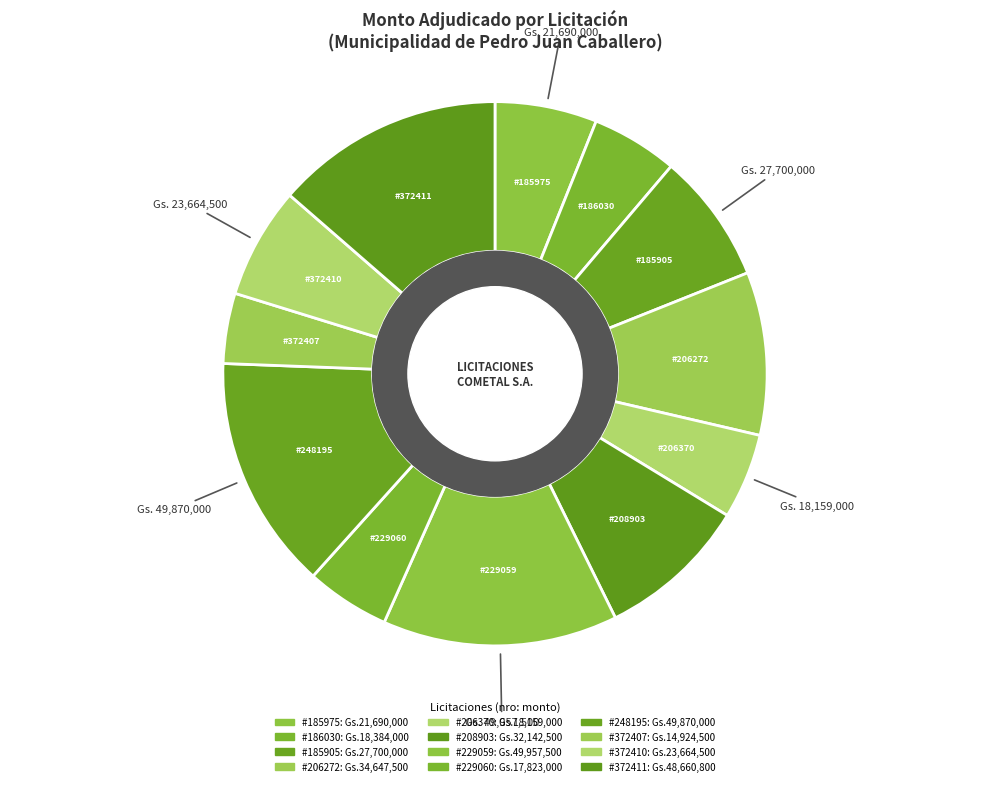

How many slices are in this pie chart?

12